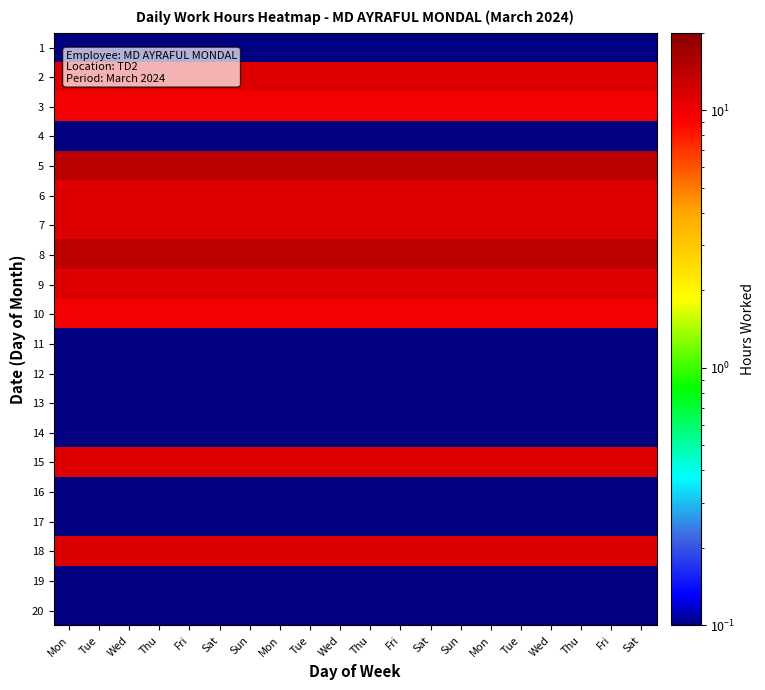

Reading left to right, what are all the values shown in this chart?

1: Mon=0.1	Tue=0.1	Wed=0.1	Thu=0.1	Fri=0.1	Sat=0.1	Sun=0.1	Mon=0.1	Tue=0.1	Wed=0.1	Thu=0.1	Fri=0.1	Sat=0.1	Sun=0.1	Mon=0.1	Tue=0.1	Wed=0.1	Thu=0.1	Fri=0.1	Sat=0.1
2: Mon=11.2	Tue=11.2	Wed=11.2	Thu=11.2	Fri=11.2	Sat=11.2	Sun=11.2	Mon=11.2	Tue=11.2	Wed=11.2	Thu=11.2	Fri=11.2	Sat=11.2	Sun=11.2	Mon=11.2	Tue=11.2	Wed=11.2	Thu=11.2	Fri=11.2	Sat=11.2
3: Mon=9.8	Tue=9.8	Wed=9.8	Thu=9.8	Fri=9.8	Sat=9.8	Sun=9.8	Mon=9.8	Tue=9.8	Wed=9.8	Thu=9.8	Fri=9.8	Sat=9.8	Sun=9.8	Mon=9.8	Tue=9.8	Wed=9.8	Thu=9.8	Fri=9.8	Sat=9.8
4: Mon=0.1	Tue=0.1	Wed=0.1	Thu=0.1	Fri=0.1	Sat=0.1	Sun=0.1	Mon=0.1	Tue=0.1	Wed=0.1	Thu=0.1	Fri=0.1	Sat=0.1	Sun=0.1	Mon=0.1	Tue=0.1	Wed=0.1	Thu=0.1	Fri=0.1	Sat=0.1
5: Mon=14.3	Tue=14.3	Wed=14.3	Thu=14.3	Fri=14.3	Sat=14.3	Sun=14.3	Mon=14.3	Tue=14.3	Wed=14.3	Thu=14.3	Fri=14.3	Sat=14.3	Sun=14.3	Mon=14.3	Tue=14.3	Wed=14.3	Thu=14.3	Fri=14.3	Sat=14.3
6: Mon=11.2	Tue=11.2	Wed=11.2	Thu=11.2	Fri=11.2	Sat=11.2	Sun=11.2	Mon=11.2	Tue=11.2	Wed=11.2	Thu=11.2	Fri=11.2	Sat=11.2	Sun=11.2	Mon=11.2	Tue=11.2	Wed=11.2	Thu=11.2	Fri=11.2	Sat=11.2
7: Mon=11.3	Tue=11.3	Wed=11.3	Thu=11.3	Fri=11.3	Sat=11.3	Sun=11.3	Mon=11.3	Tue=11.3	Wed=11.3	Thu=11.3	Fri=11.3	Sat=11.3	Sun=11.3	Mon=11.3	Tue=11.3	Wed=11.3	Thu=11.3	Fri=11.3	Sat=11.3
8: Mon=14.1	Tue=14.1	Wed=14.1	Thu=14.1	Fri=14.1	Sat=14.1	Sun=14.1	Mon=14.1	Tue=14.1	Wed=14.1	Thu=14.1	Fri=14.1	Sat=14.1	Sun=14.1	Mon=14.1	Tue=14.1	Wed=14.1	Thu=14.1	Fri=14.1	Sat=14.1
9: Mon=11.2	Tue=11.2	Wed=11.2	Thu=11.2	Fri=11.2	Sat=11.2	Sun=11.2	Mon=11.2	Tue=11.2	Wed=11.2	Thu=11.2	Fri=11.2	Sat=11.2	Sun=11.2	Mon=11.2	Tue=11.2	Wed=11.2	Thu=11.2	Fri=11.2	Sat=11.2
10: Mon=9.7	Tue=9.7	Wed=9.7	Thu=9.7	Fri=9.7	Sat=9.7	Sun=9.7	Mon=9.7	Tue=9.7	Wed=9.7	Thu=9.7	Fri=9.7	Sat=9.7	Sun=9.7	Mon=9.7	Tue=9.7	Wed=9.7	Thu=9.7	Fri=9.7	Sat=9.7
11: Mon=0.1	Tue=0.1	Wed=0.1	Thu=0.1	Fri=0.1	Sat=0.1	Sun=0.1	Mon=0.1	Tue=0.1	Wed=0.1	Thu=0.1	Fri=0.1	Sat=0.1	Sun=0.1	Mon=0.1	Tue=0.1	Wed=0.1	Thu=0.1	Fri=0.1	Sat=0.1
12: Mon=0.1	Tue=0.1	Wed=0.1	Thu=0.1	Fri=0.1	Sat=0.1	Sun=0.1	Mon=0.1	Tue=0.1	Wed=0.1	Thu=0.1	Fri=0.1	Sat=0.1	Sun=0.1	Mon=0.1	Tue=0.1	Wed=0.1	Thu=0.1	Fri=0.1	Sat=0.1
13: Mon=0.1	Tue=0.1	Wed=0.1	Thu=0.1	Fri=0.1	Sat=0.1	Sun=0.1	Mon=0.1	Tue=0.1	Wed=0.1	Thu=0.1	Fri=0.1	Sat=0.1	Sun=0.1	Mon=0.1	Tue=0.1	Wed=0.1	Thu=0.1	Fri=0.1	Sat=0.1
14: Mon=0.1	Tue=0.1	Wed=0.1	Thu=0.1	Fri=0.1	Sat=0.1	Sun=0.1	Mon=0.1	Tue=0.1	Wed=0.1	Thu=0.1	Fri=0.1	Sat=0.1	Sun=0.1	Mon=0.1	Tue=0.1	Wed=0.1	Thu=0.1	Fri=0.1	Sat=0.1
15: Mon=11.2	Tue=11.2	Wed=11.2	Thu=11.2	Fri=11.2	Sat=11.2	Sun=11.2	Mon=11.2	Tue=11.2	Wed=11.2	Thu=11.2	Fri=11.2	Sat=11.2	Sun=11.2	Mon=11.2	Tue=11.2	Wed=11.2	Thu=11.2	Fri=11.2	Sat=11.2
16: Mon=0.1	Tue=0.1	Wed=0.1	Thu=0.1	Fri=0.1	Sat=0.1	Sun=0.1	Mon=0.1	Tue=0.1	Wed=0.1	Thu=0.1	Fri=0.1	Sat=0.1	Sun=0.1	Mon=0.1	Tue=0.1	Wed=0.1	Thu=0.1	Fri=0.1	Sat=0.1
17: Mon=0.1	Tue=0.1	Wed=0.1	Thu=0.1	Fri=0.1	Sat=0.1	Sun=0.1	Mon=0.1	Tue=0.1	Wed=0.1	Thu=0.1	Fri=0.1	Sat=0.1	Sun=0.1	Mon=0.1	Tue=0.1	Wed=0.1	Thu=0.1	Fri=0.1	Sat=0.1
18: Mon=11.3	Tue=11.3	Wed=11.3	Thu=11.3	Fri=11.3	Sat=11.3	Sun=11.3	Mon=11.3	Tue=11.3	Wed=11.3	Thu=11.3	Fri=11.3	Sat=11.3	Sun=11.3	Mon=11.3	Tue=11.3	Wed=11.3	Thu=11.3	Fri=11.3	Sat=11.3
19: Mon=0.1	Tue=0.1	Wed=0.1	Thu=0.1	Fri=0.1	Sat=0.1	Sun=0.1	Mon=0.1	Tue=0.1	Wed=0.1	Thu=0.1	Fri=0.1	Sat=0.1	Sun=0.1	Mon=0.1	Tue=0.1	Wed=0.1	Thu=0.1	Fri=0.1	Sat=0.1
20: Mon=0.1	Tue=0.1	Wed=0.1	Thu=0.1	Fri=0.1	Sat=0.1	Sun=0.1	Mon=0.1	Tue=0.1	Wed=0.1	Thu=0.1	Fri=0.1	Sat=0.1	Sun=0.1	Mon=0.1	Tue=0.1	Wed=0.1	Thu=0.1	Fri=0.1	Sat=0.1